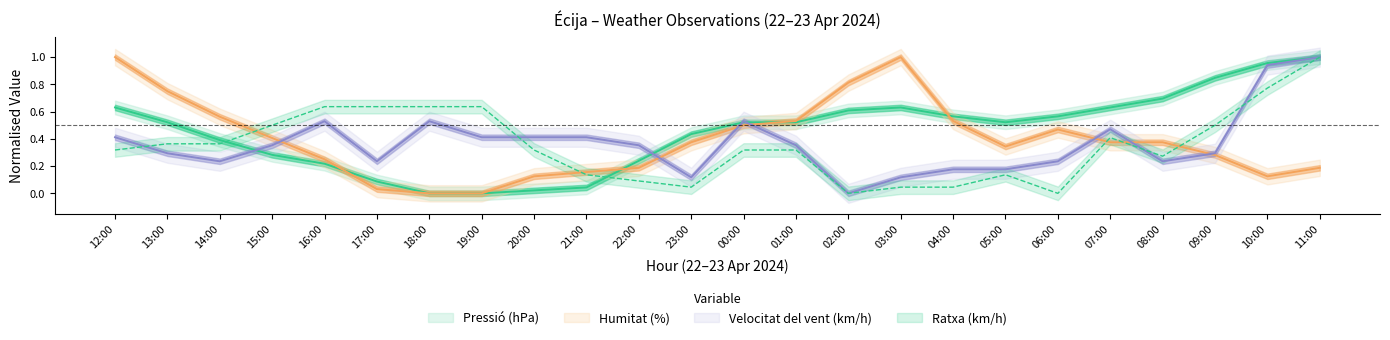

In Humitat (%), how many points are lower than both neighbors (excluding endpoints)?

2